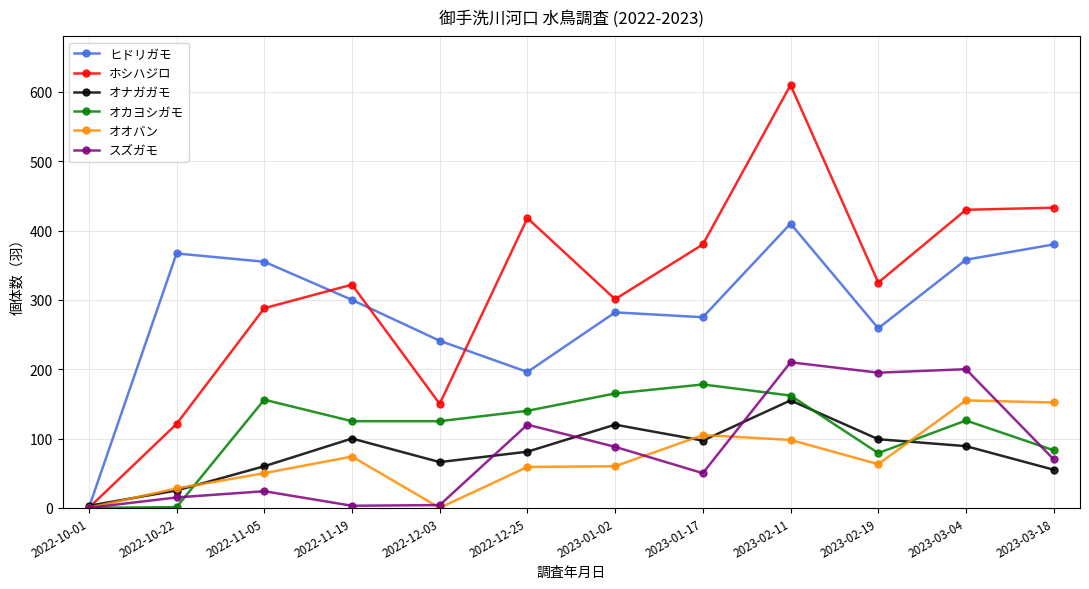

How many series are shown in this chart?

6